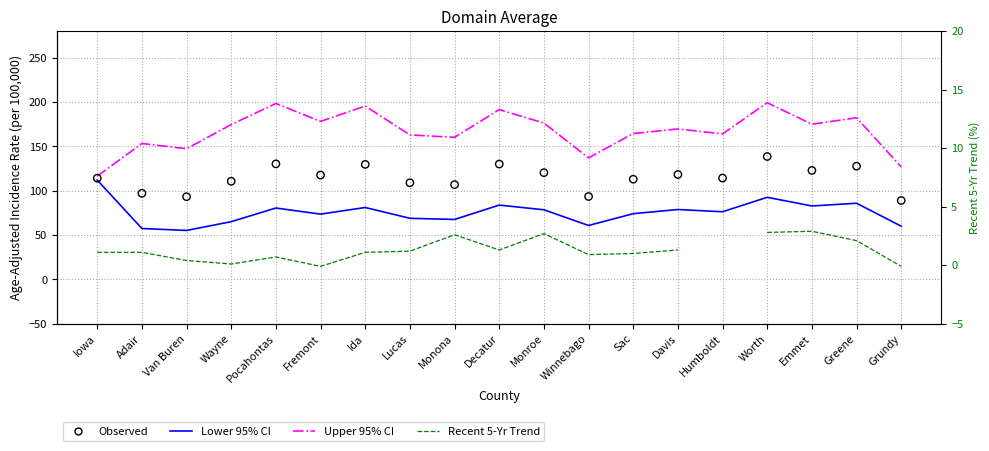

Is the value of Lower 95% CI at Worth greater than the value of Observed at Ida?

No